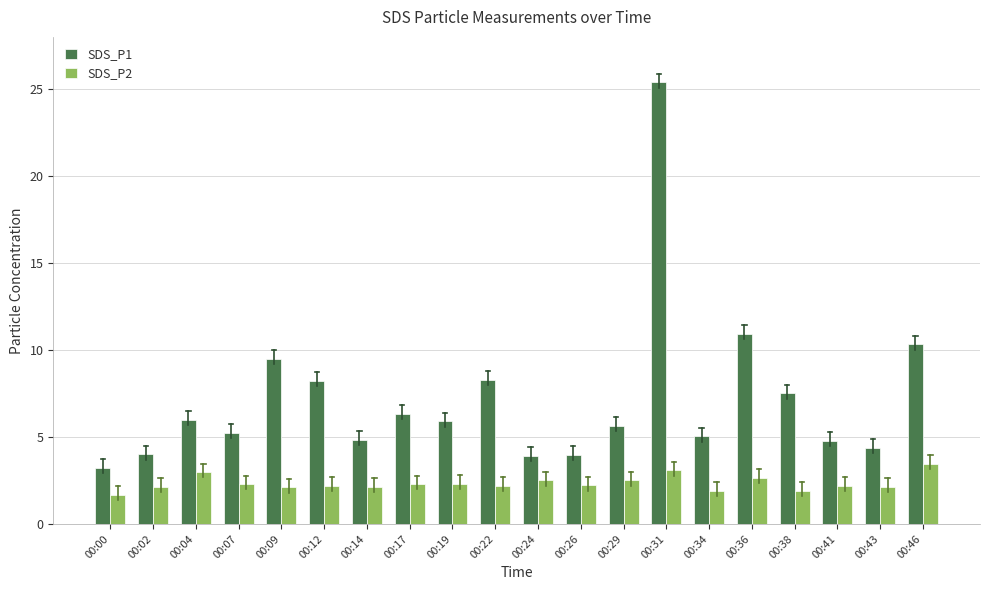

What is the smallest value displayed?

1.7